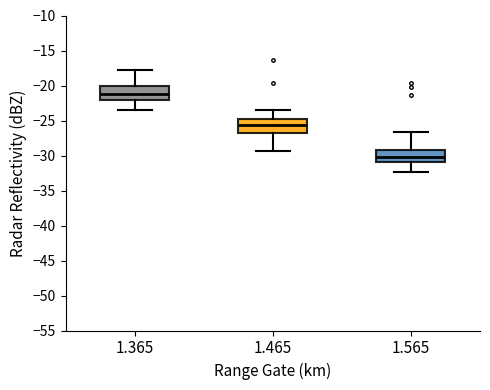

Which box has the lowest median line?

1.565